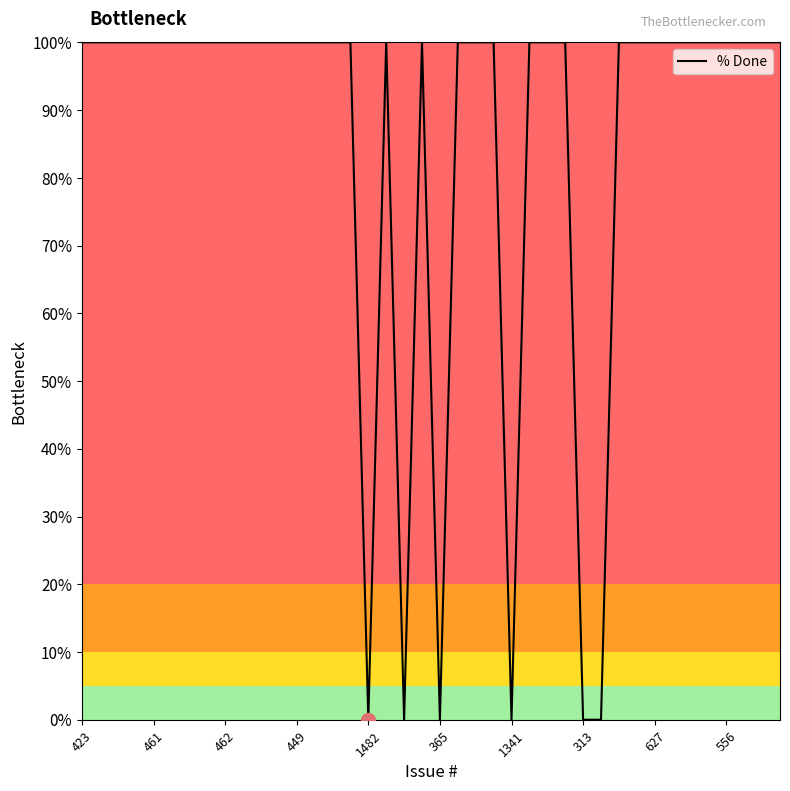

What is the greatest value displayed?

100